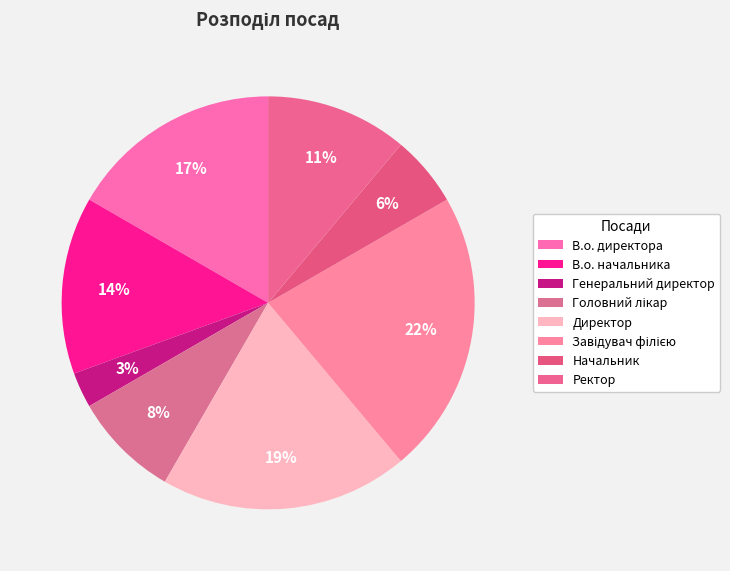

Count the number of slices in the pie.

8